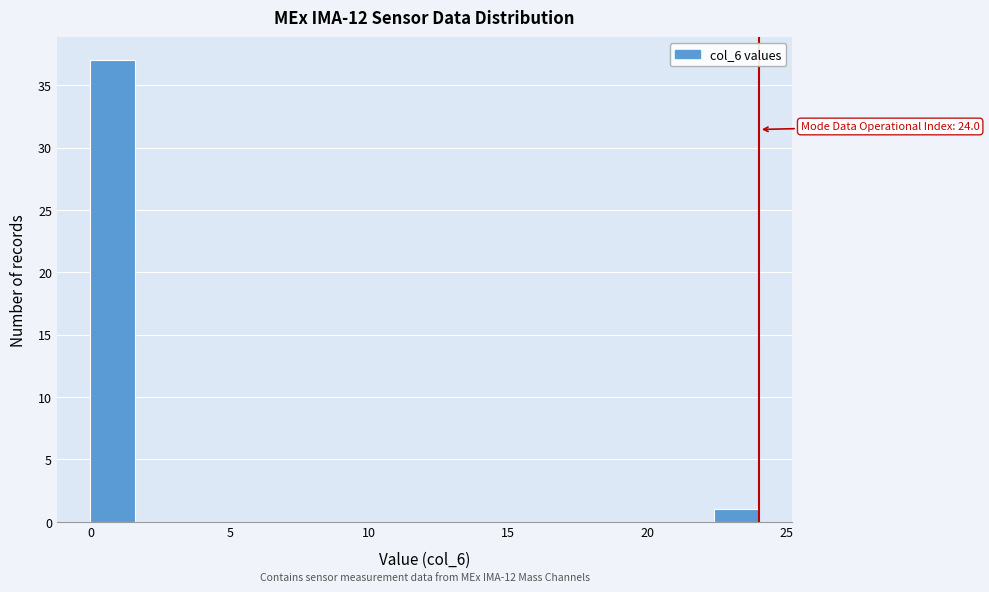

Read against the x-axis, roughly where is the centre of the tallest bar?

1.0